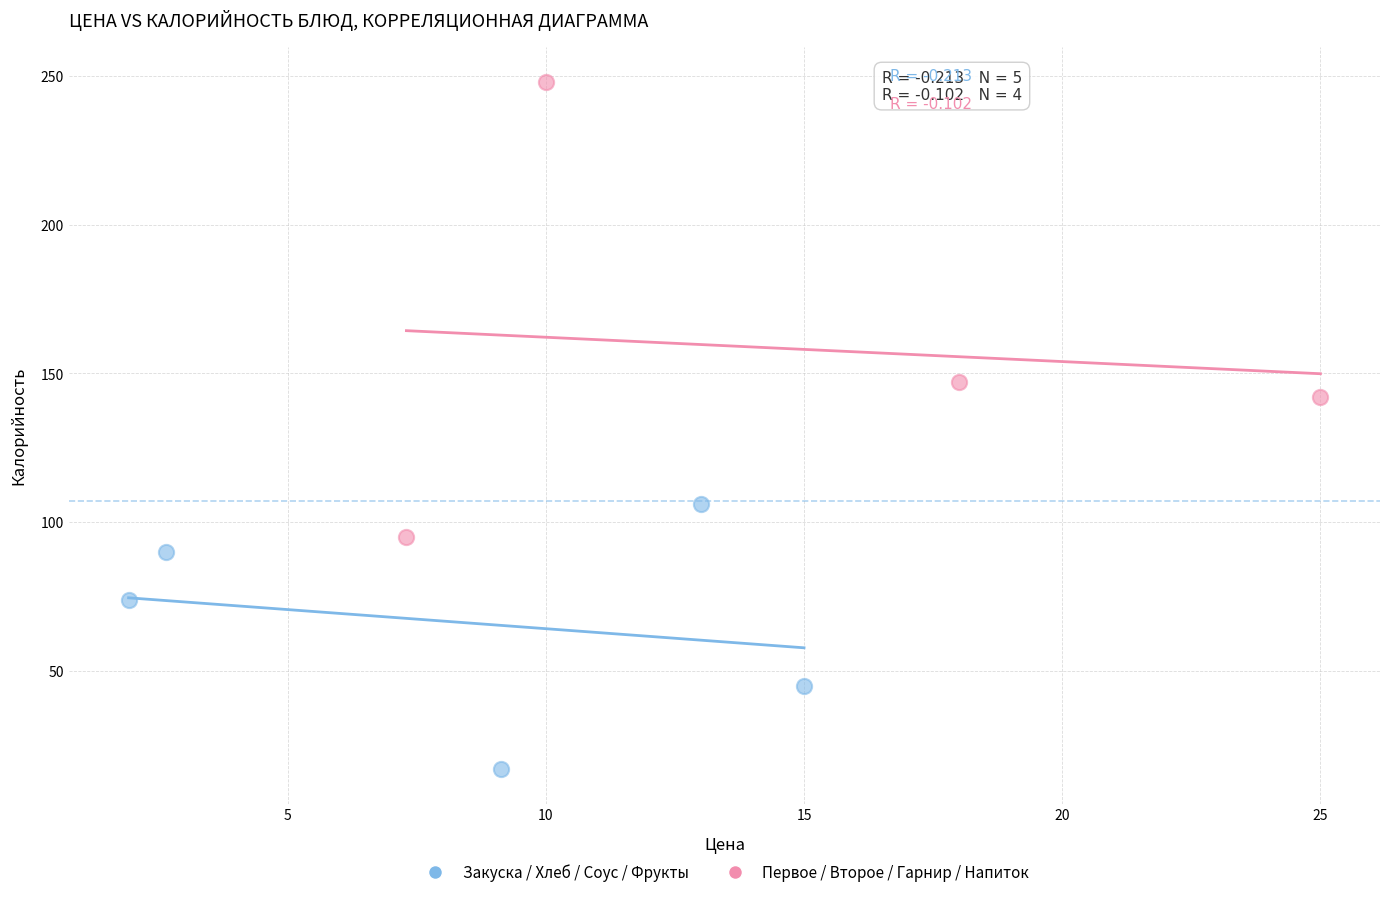

Which series has the widest spread of Y values?

Первое / Второе / Гарнир / Напиток